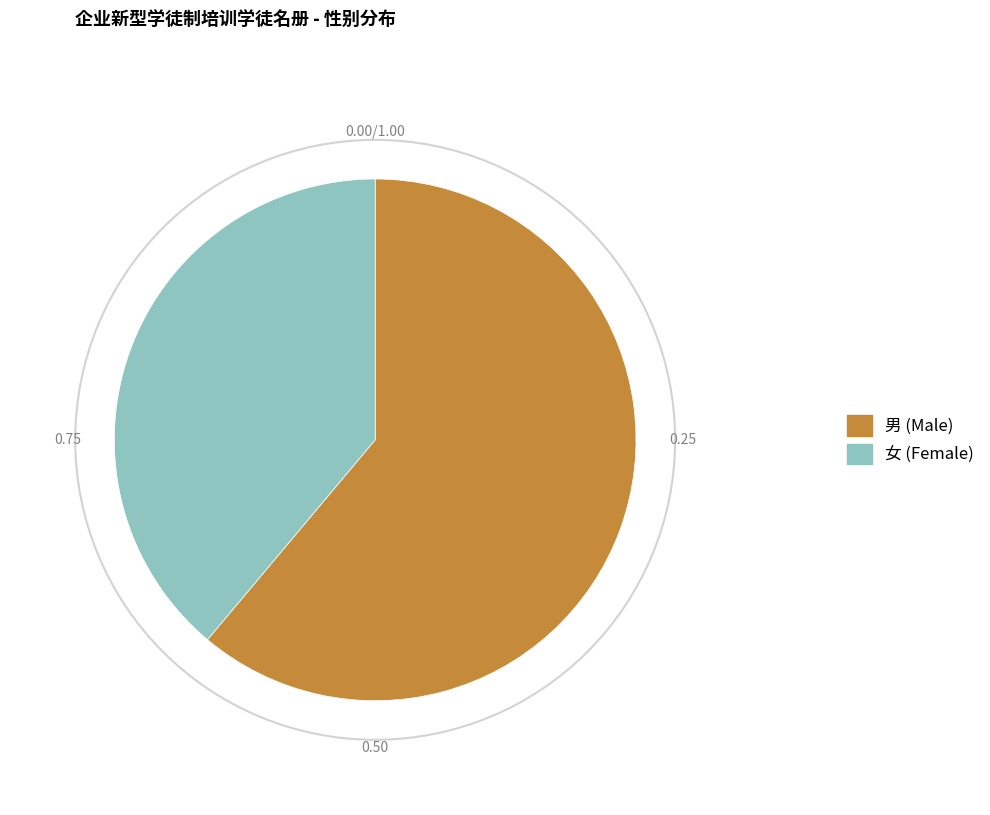

Do 男 and 女 together represent more than half of the pie?

Yes